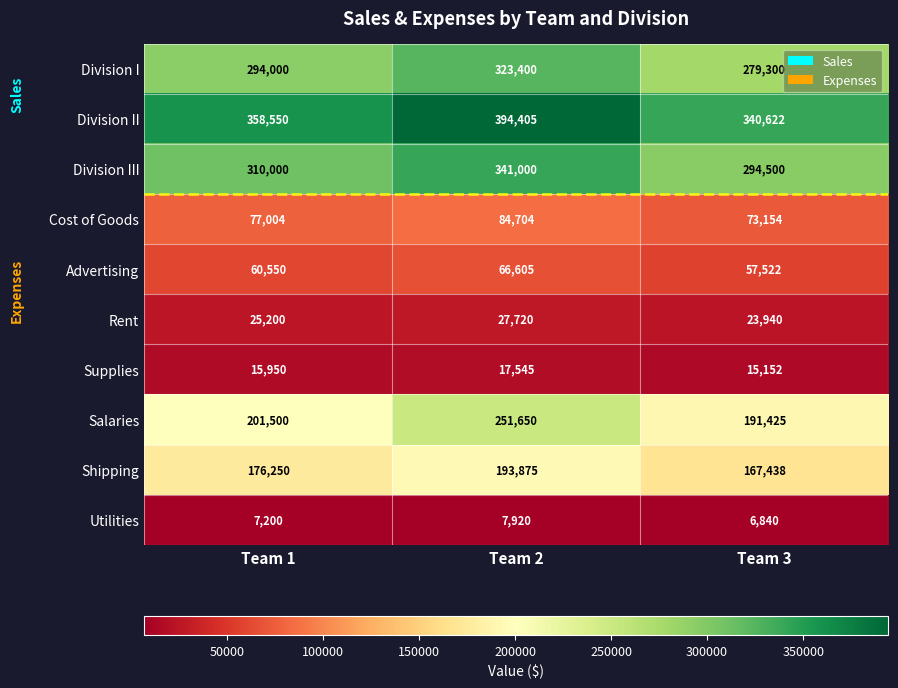

Which series has the largest range (max minus min)?

Salaries